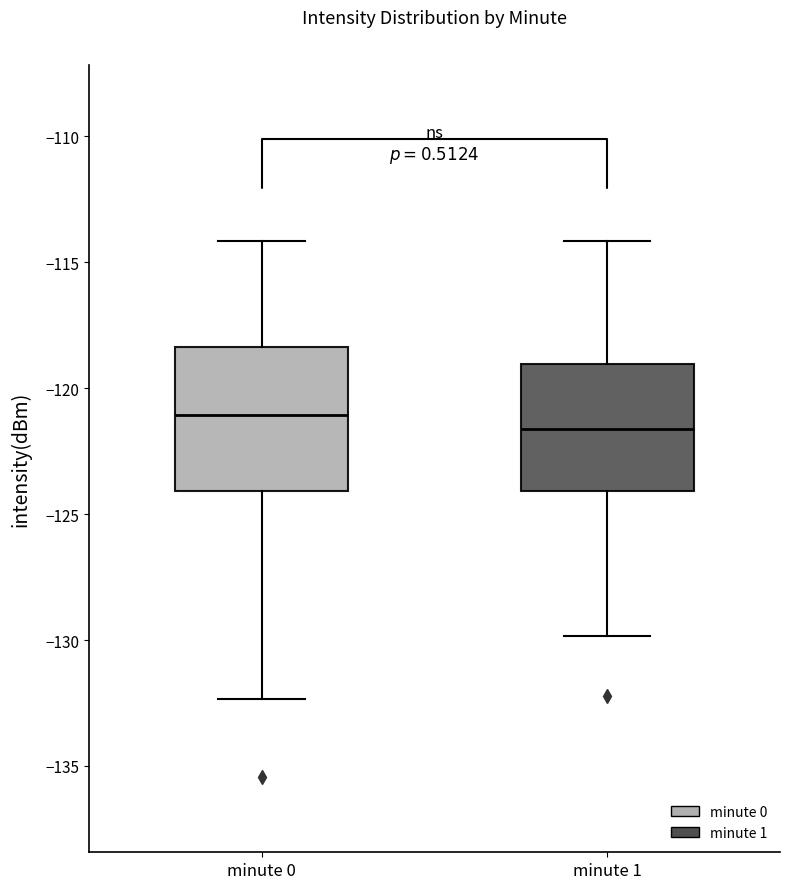

Comparing the boxes themselves (not the whiskers), which one is the tallest?

minute 0